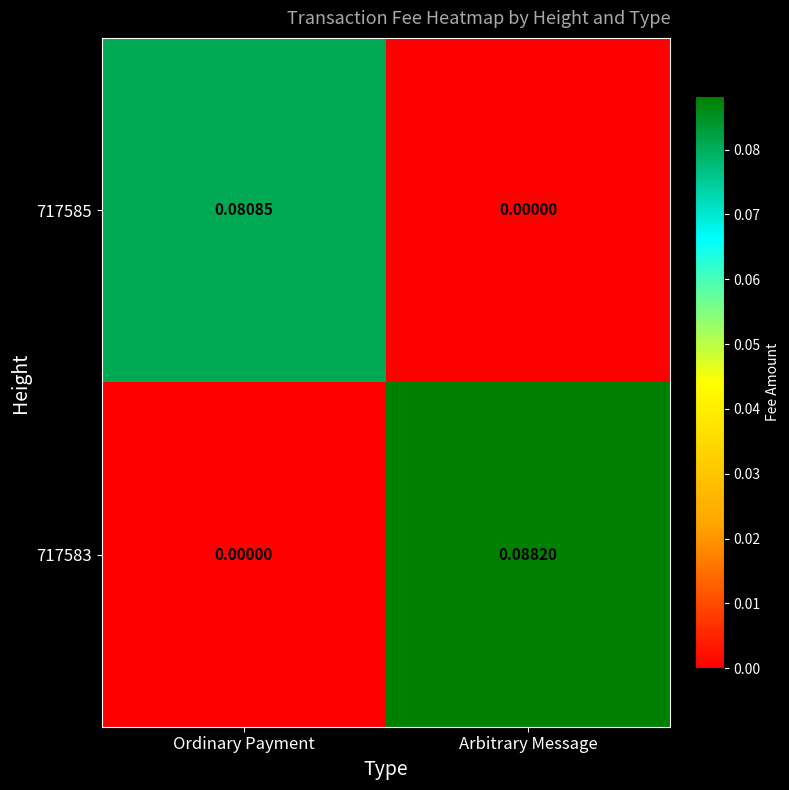

Which category has the highest value in the 717583 series?

Arbitrary Message